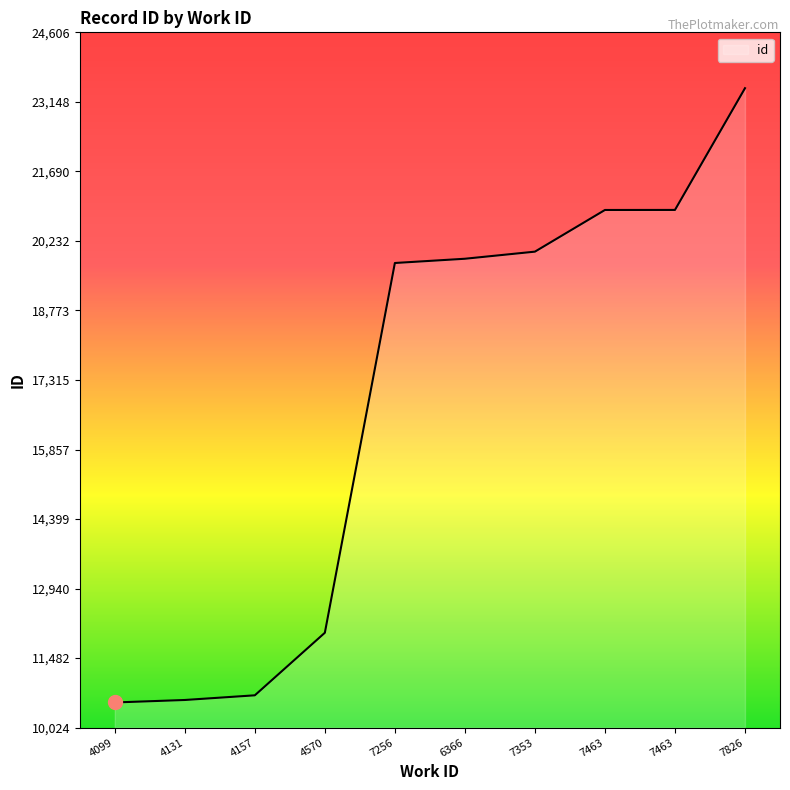

Does the chart display data point markers on the line(s)?

No